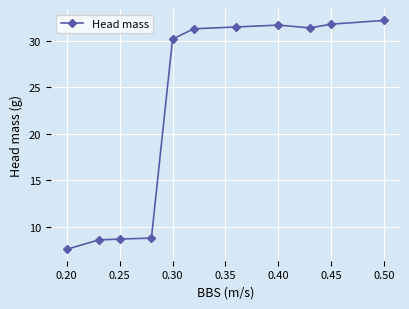

What is the average value?

23.1